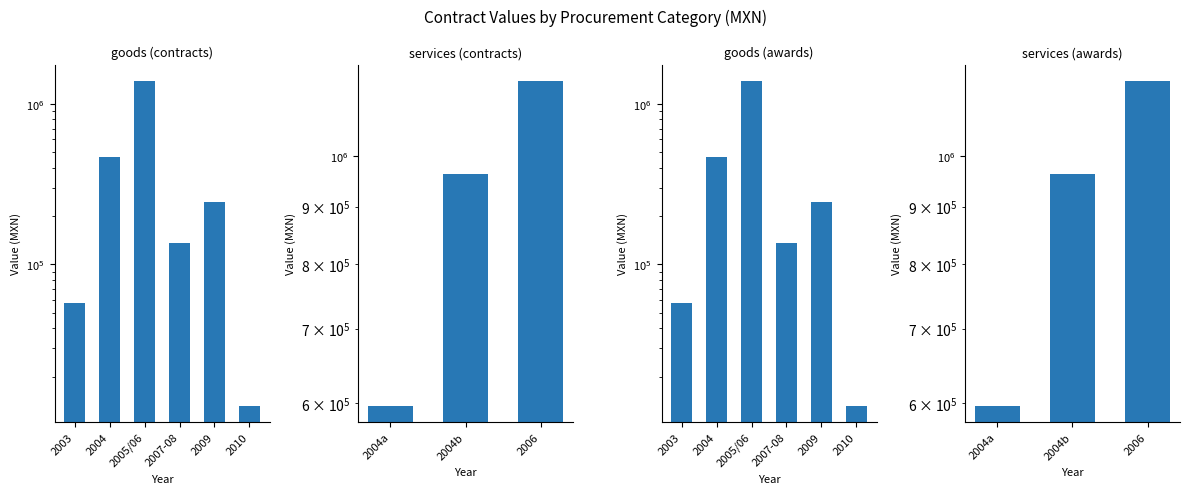

The chart shows a value of 252301.2 at 2006. True or false?

False